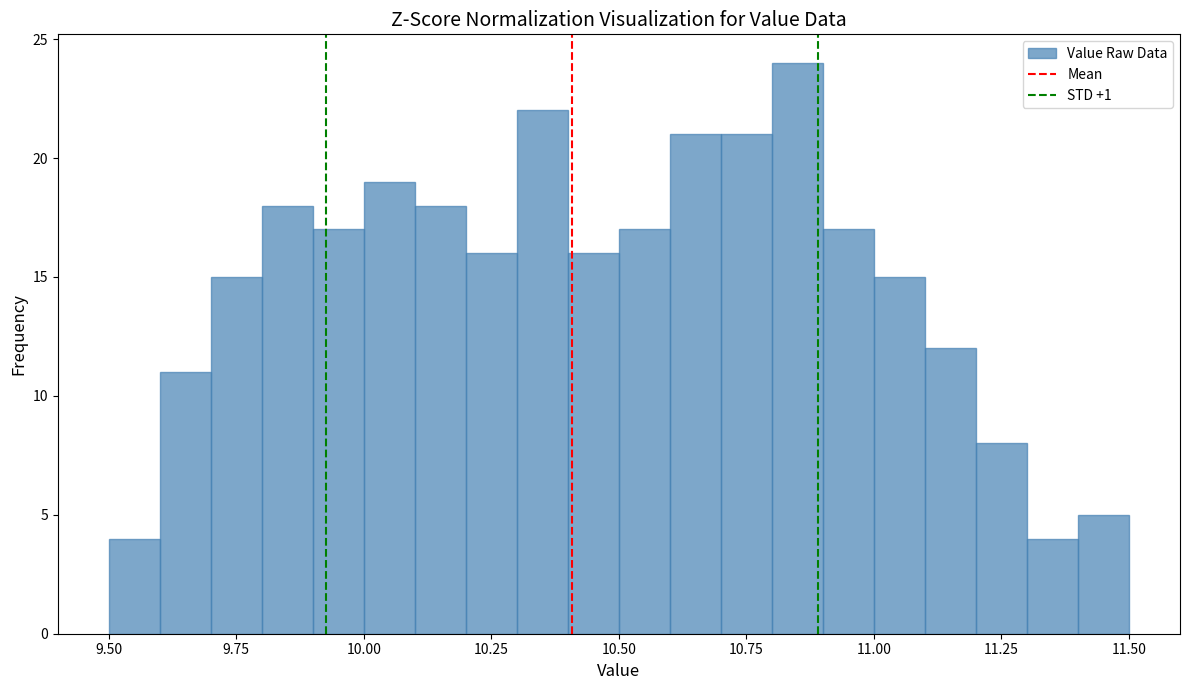

Around what value on the x-axis is the tallest bar? Give the approximate position of its centre, as read against the axis.

10.85